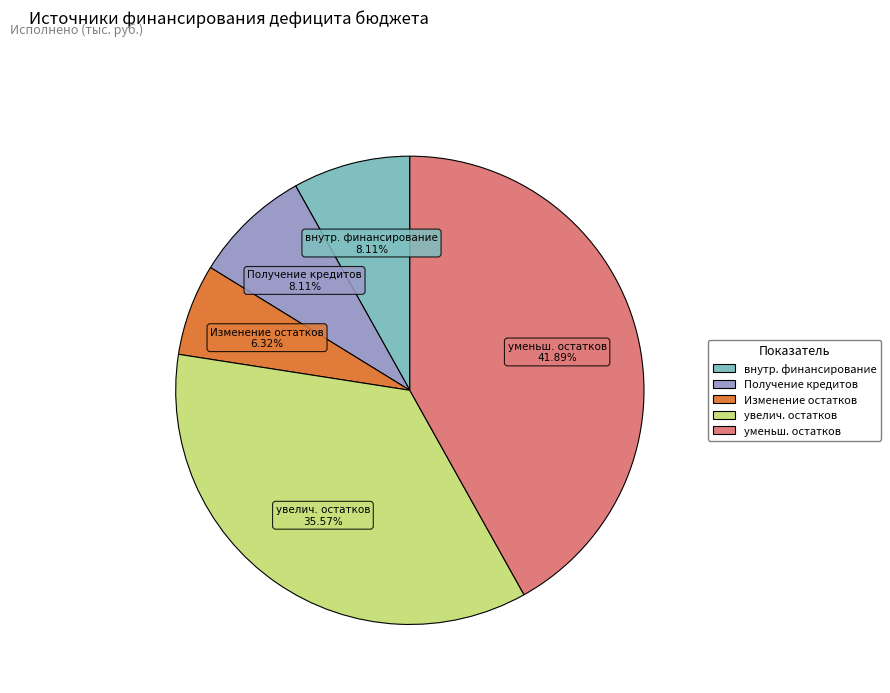

How many slices are in this pie chart?

5